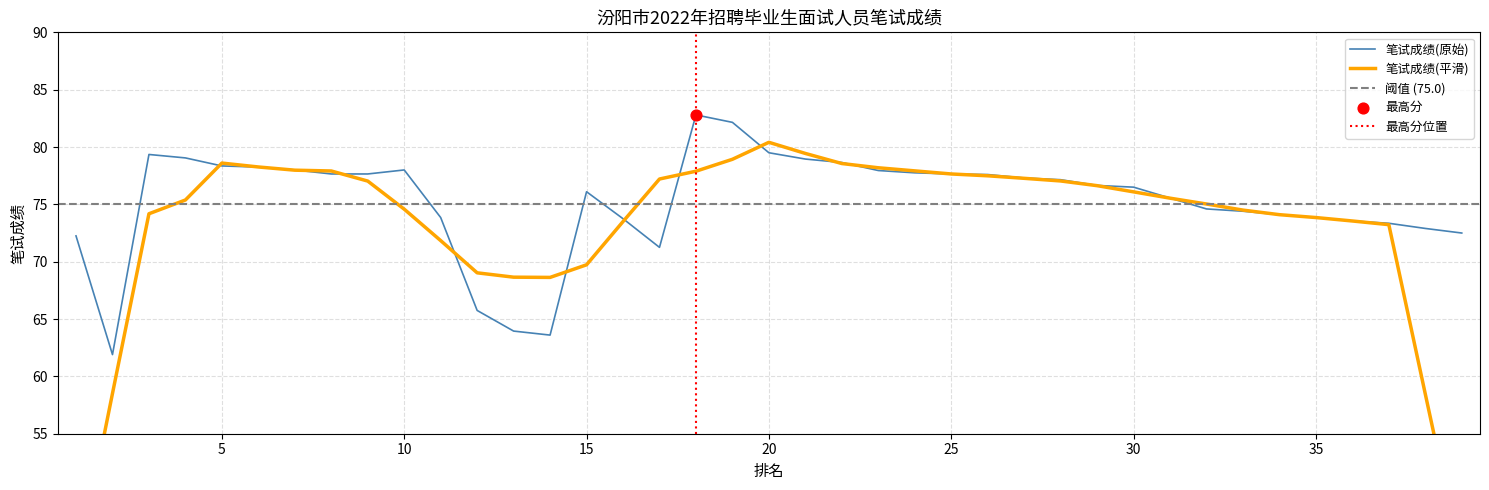

What is the change in value from 6 to 12?

-12.5